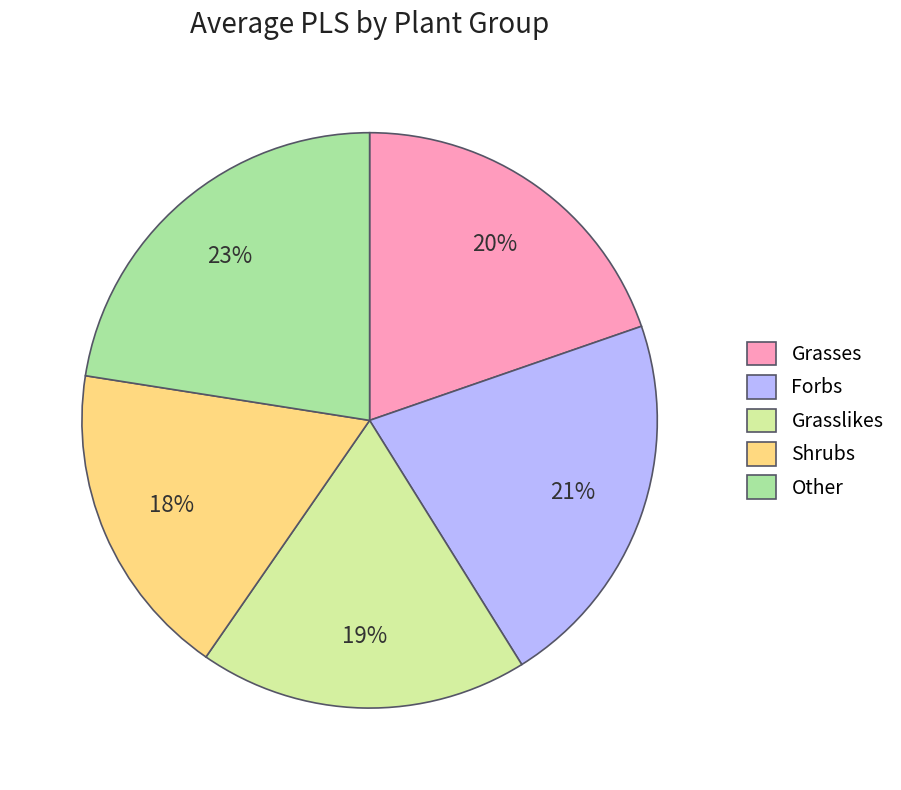

True or false: Grasses accounts for 32% of the total.

False